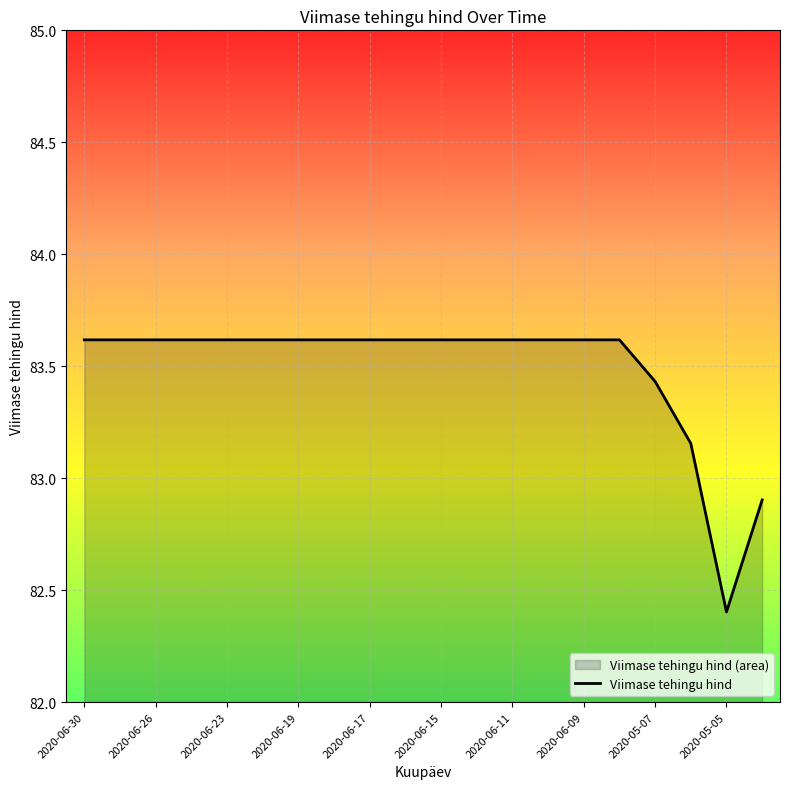

Does the chart display data point markers on the line(s)?

No